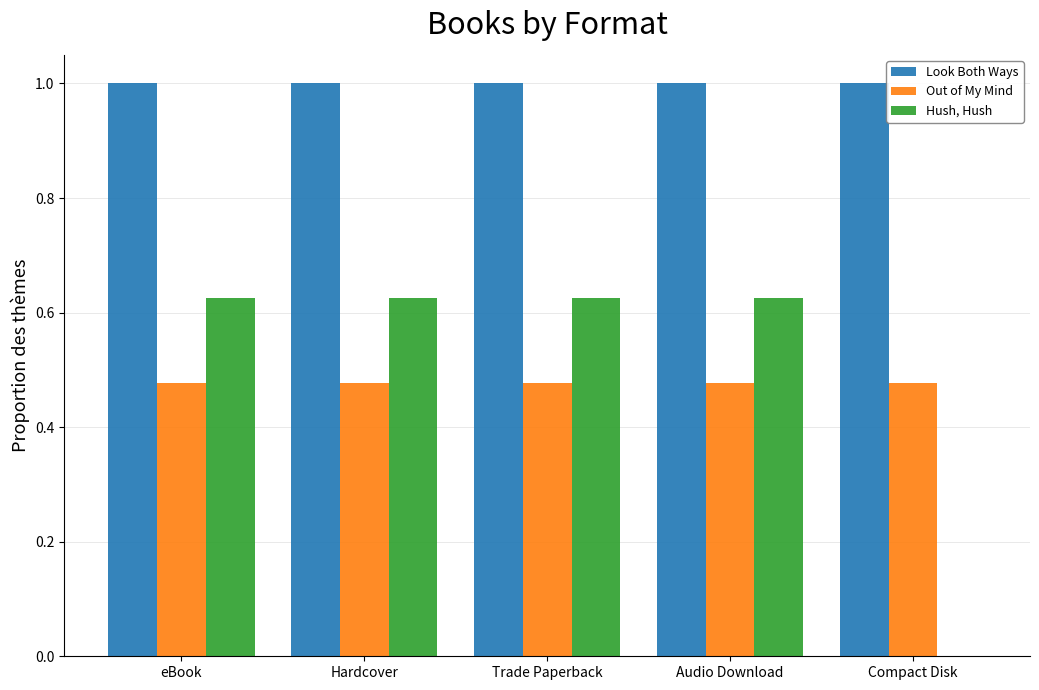

Which series changed the most between Trade Paperback and Compact Disk?

Hush, Hush